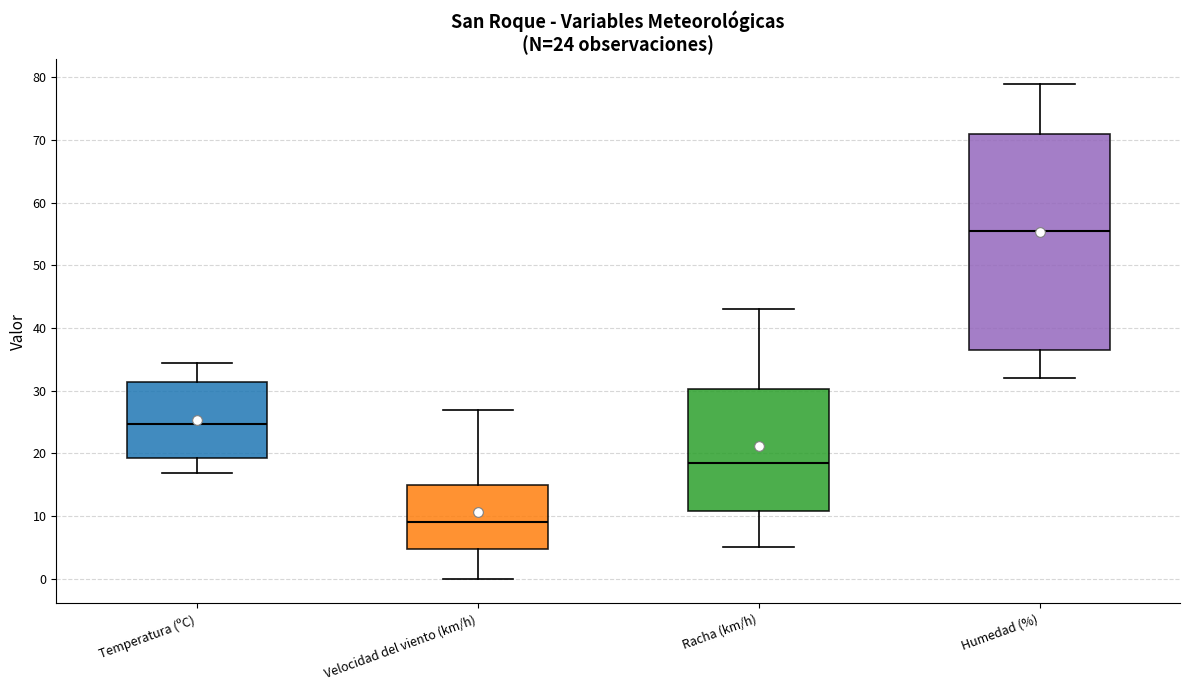

Which box has the highest median line?

Humedad (%)